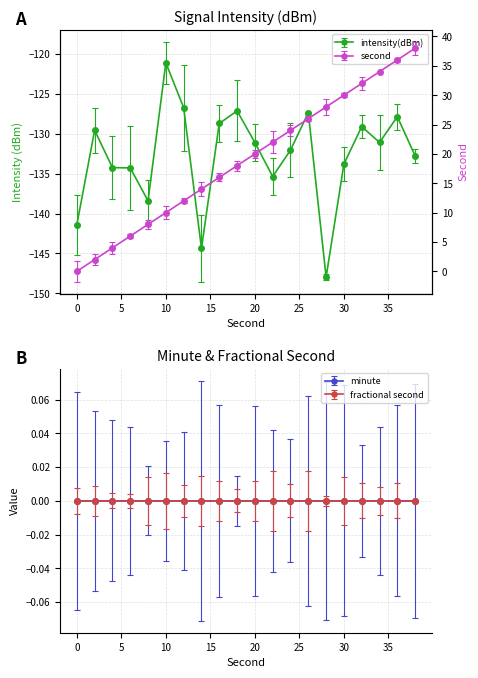

Between 16 and 20, which is larger?

16